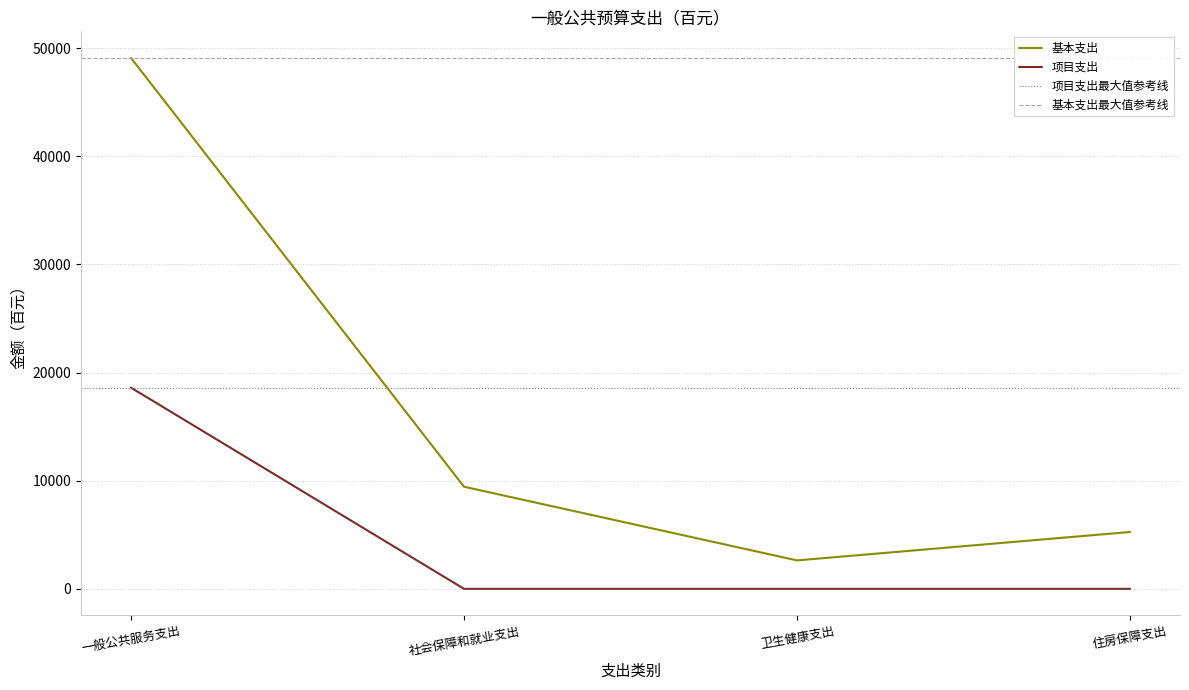

Rank the series by their maximum value, from highest to lowest.

基本支出, 项目支出